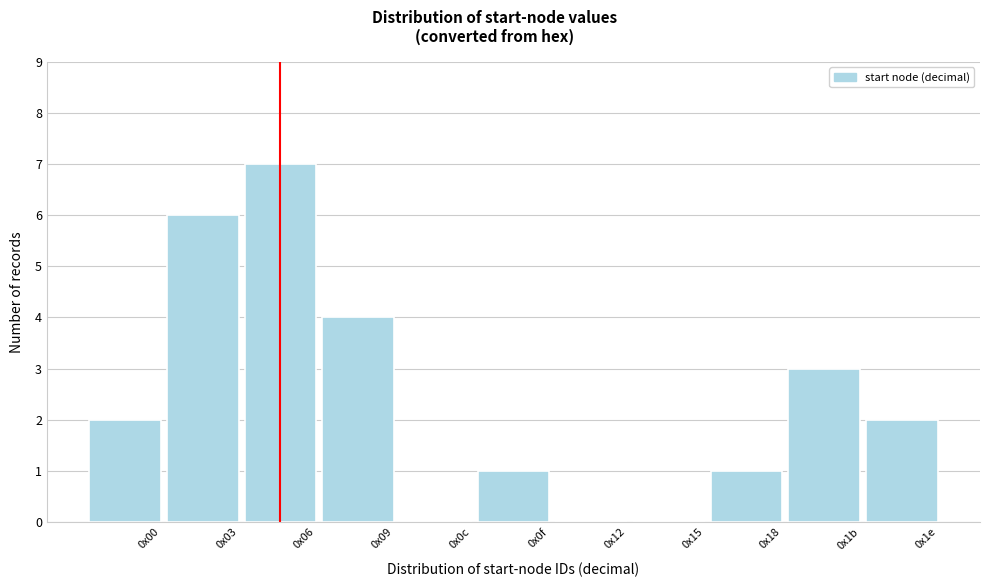

Reading left to right, list all the values displayed in this chart.

0x00=2	0x03=6	0x06=7	0x09=4	0x0c=0	0x0f=1	0x12=0	0x15=0	0x18=1	0x1b=3	0x1e=2